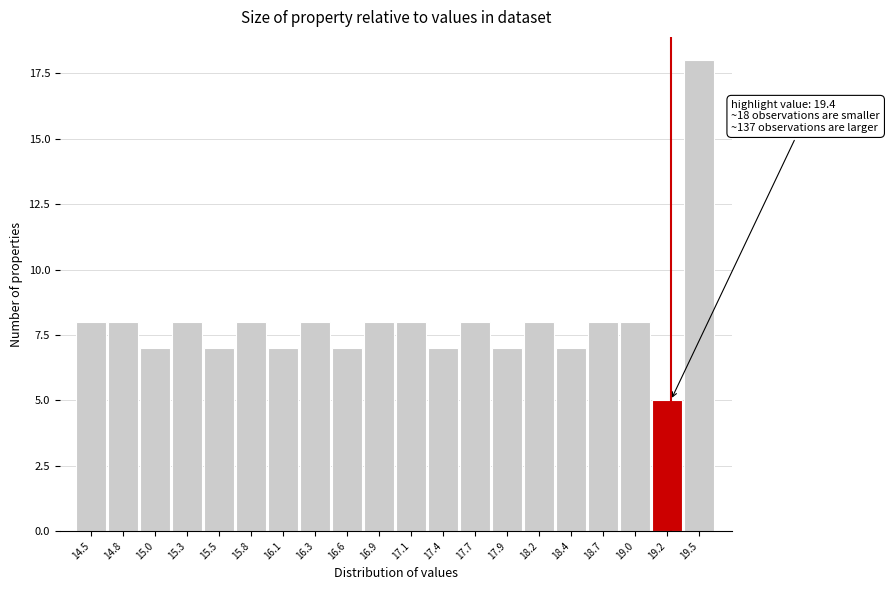

Reading right to left, what are all the values shown in this chart?

18	5	8	8	7	8	7	8	7	8	8	7	8	7	8	7	8	7	8	8